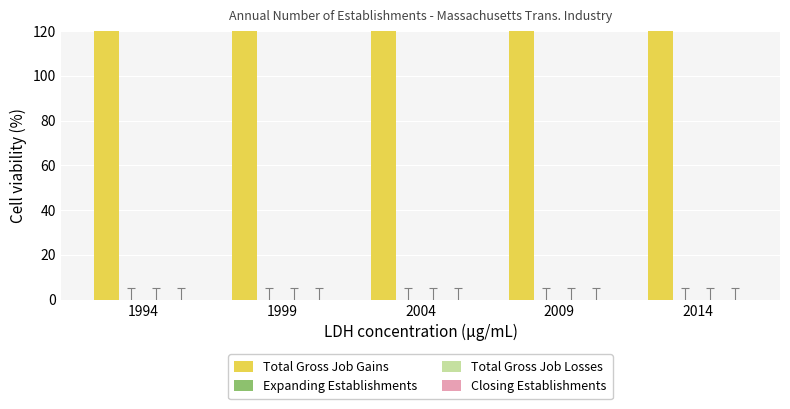

What is the sum of the Total Gross Job Gains values at 1999 and 1994?

400